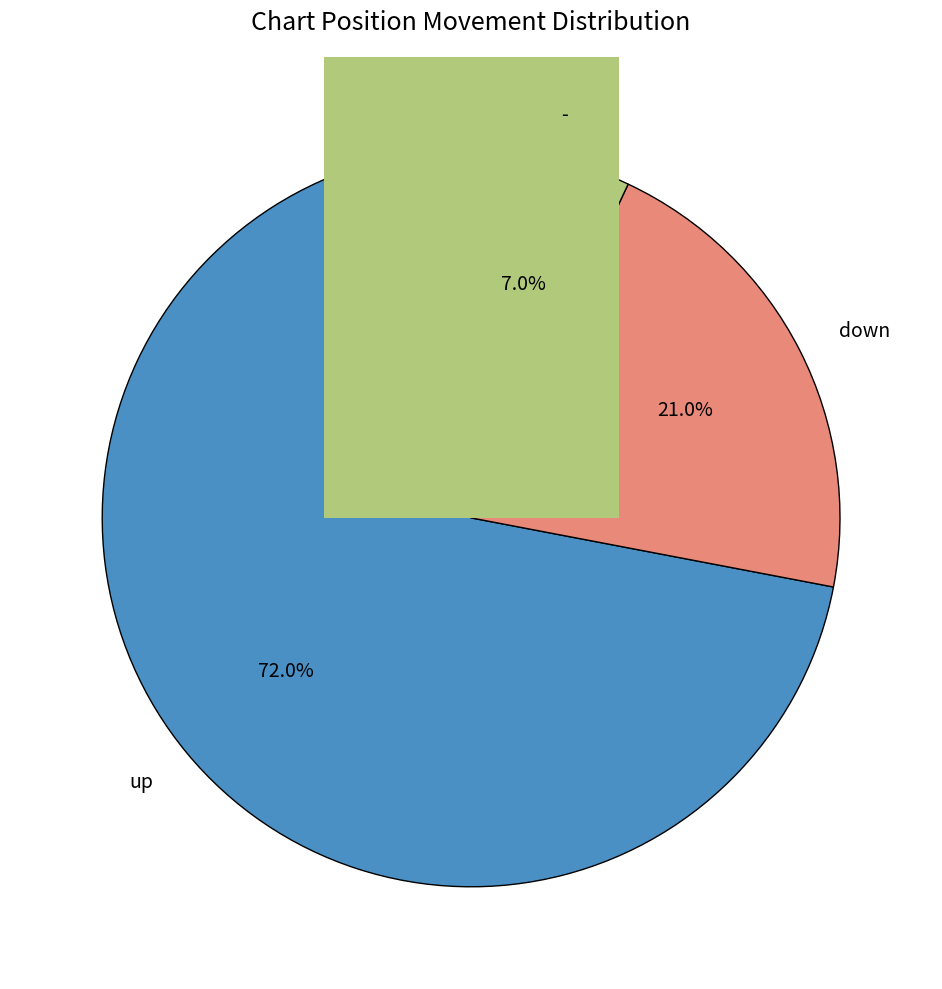

The down slice represents 9% of the pie. True or false?

False